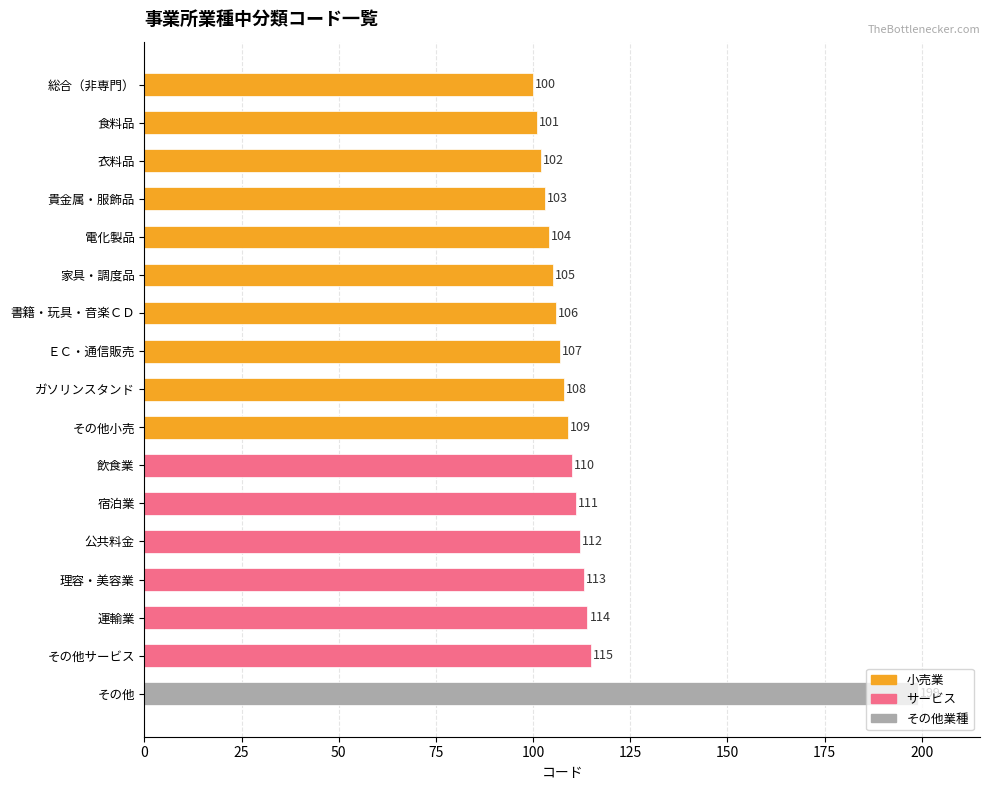

List the labels in order of value, largest first.

その他, その他サービス, 運輸業, 理容・美容業, 公共料金, 宿泊業, 飲食業, その他小売, ガソリンスタンド, ＥＣ・通信販売, 書籍・玩具・音楽ＣＤ, 家具・調度品, 電化製品, 貴金属・服飾品, 衣料品, 食料品, 総合（非専門）